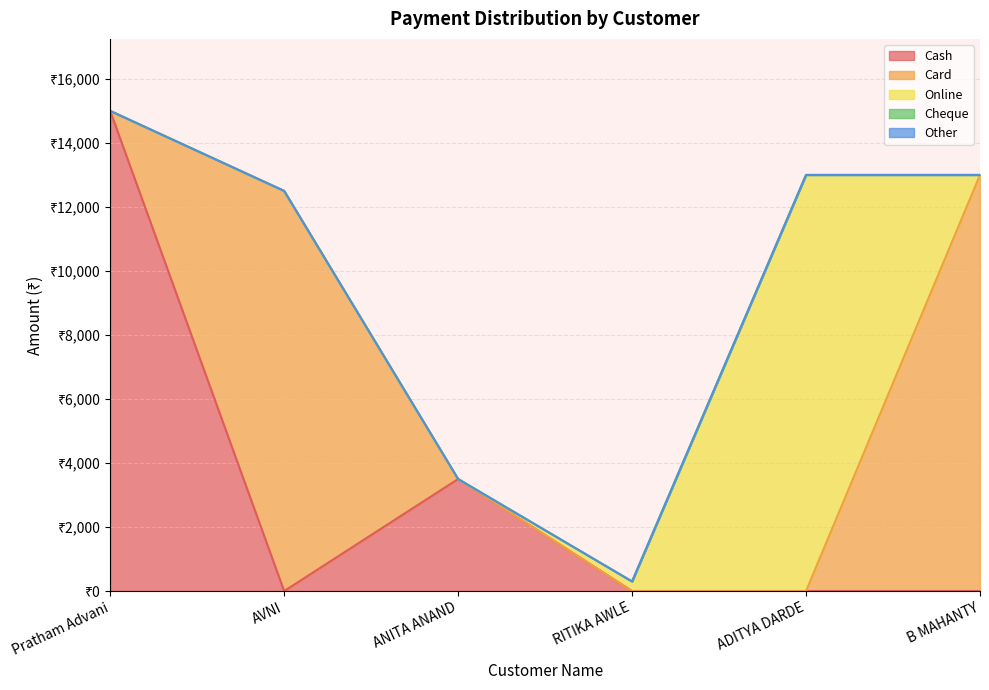

Reading right to left, what are all the values shown in this chart?

Cash: B MAHANTY=0	ADITYA DARDE=0	RITIKA AWLE=0	ANITA ANAND=3500	AVNI=0	Pratham Advani=15000
Card: B MAHANTY=13000	ADITYA DARDE=0	RITIKA AWLE=0	ANITA ANAND=0	AVNI=12500	Pratham Advani=0
Online: B MAHANTY=0	ADITYA DARDE=13000	RITIKA AWLE=300	ANITA ANAND=0	AVNI=0	Pratham Advani=0
Cheque: B MAHANTY=0	ADITYA DARDE=0	RITIKA AWLE=0	ANITA ANAND=0	AVNI=0	Pratham Advani=0
Other: B MAHANTY=0	ADITYA DARDE=0	RITIKA AWLE=0	ANITA ANAND=0	AVNI=0	Pratham Advani=0